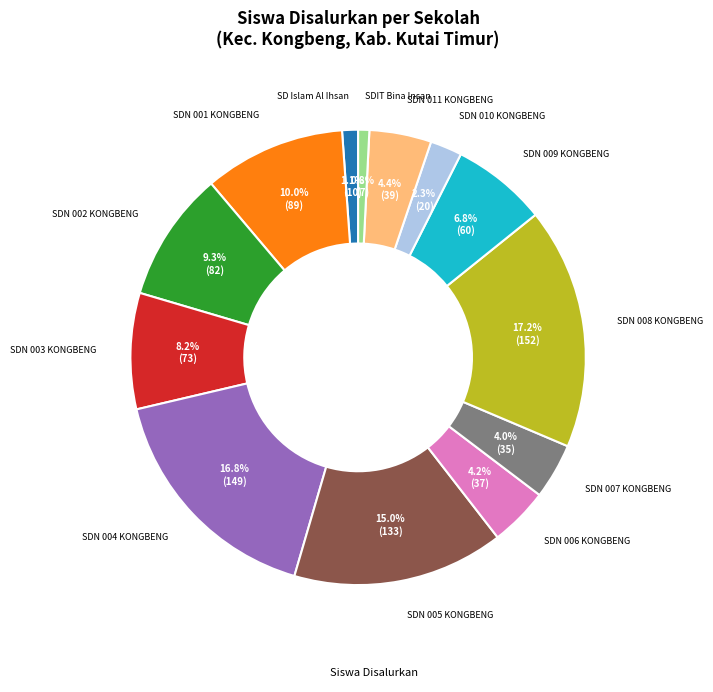

Is there a majority slice in this chart?

No